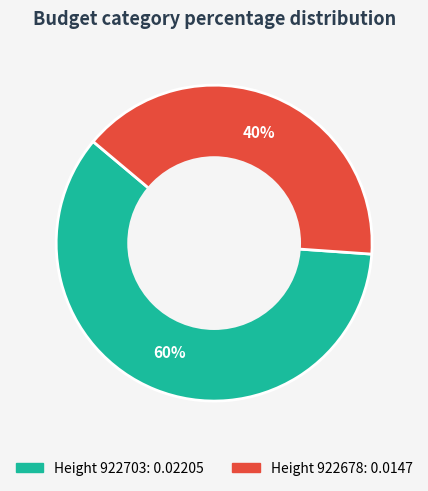

To the nearest percent, what is the difference between the largest and smallest slice percentages?

20%